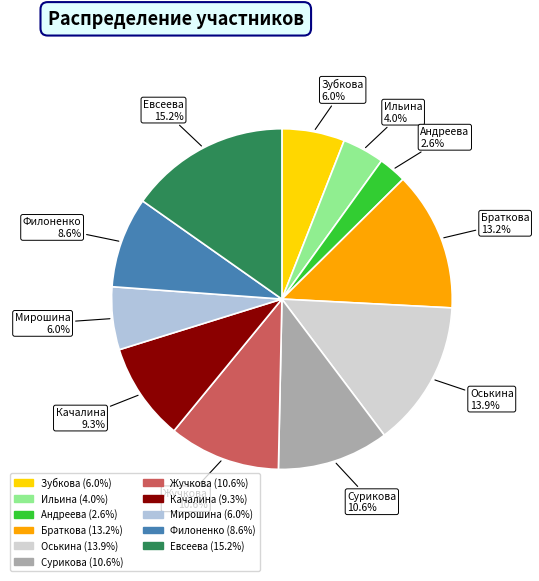

What is the largest slice in the pie chart?

Евсеева